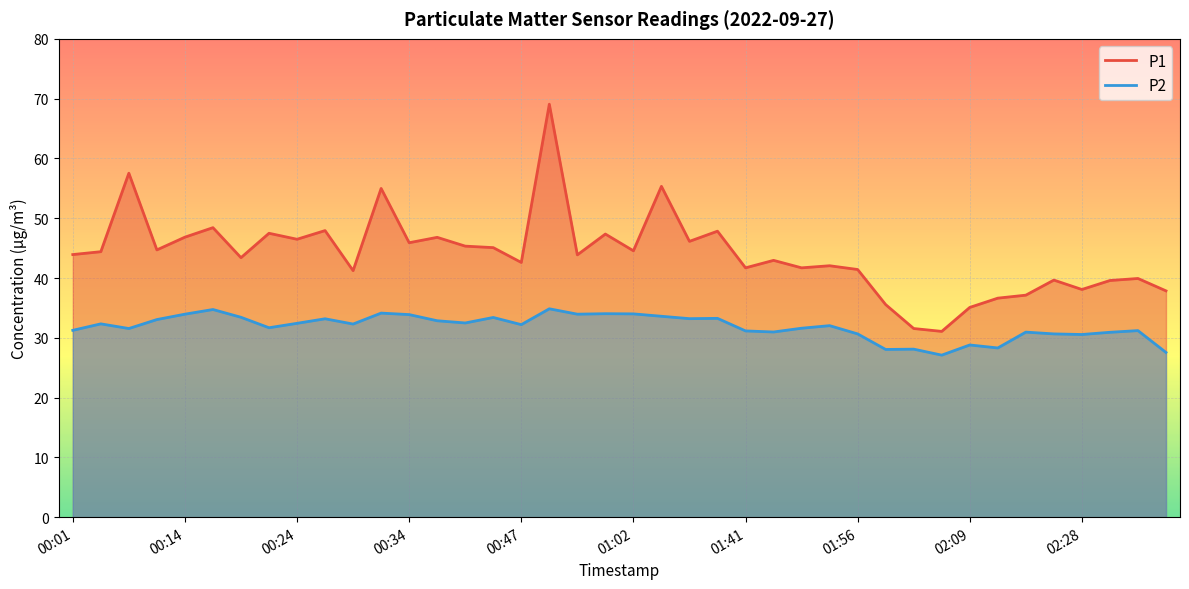

What is the sum of the P1 values at 02:31 and 01:47?

82.5